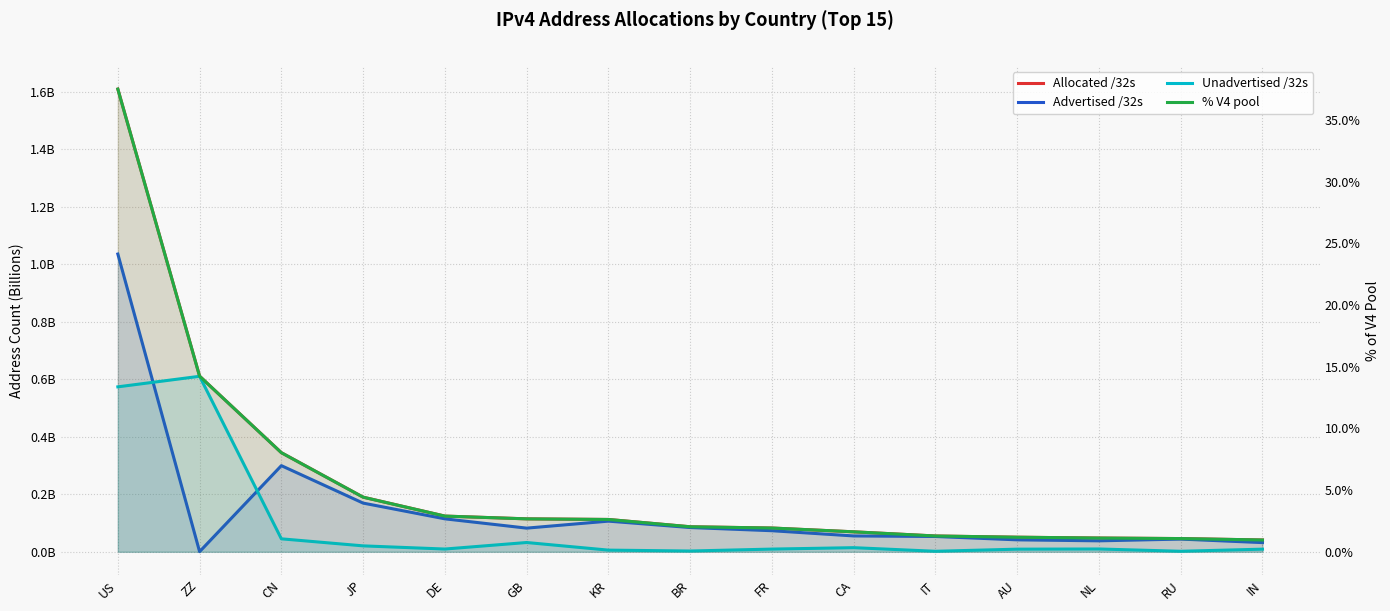

How many categories are shown in the chart?

15